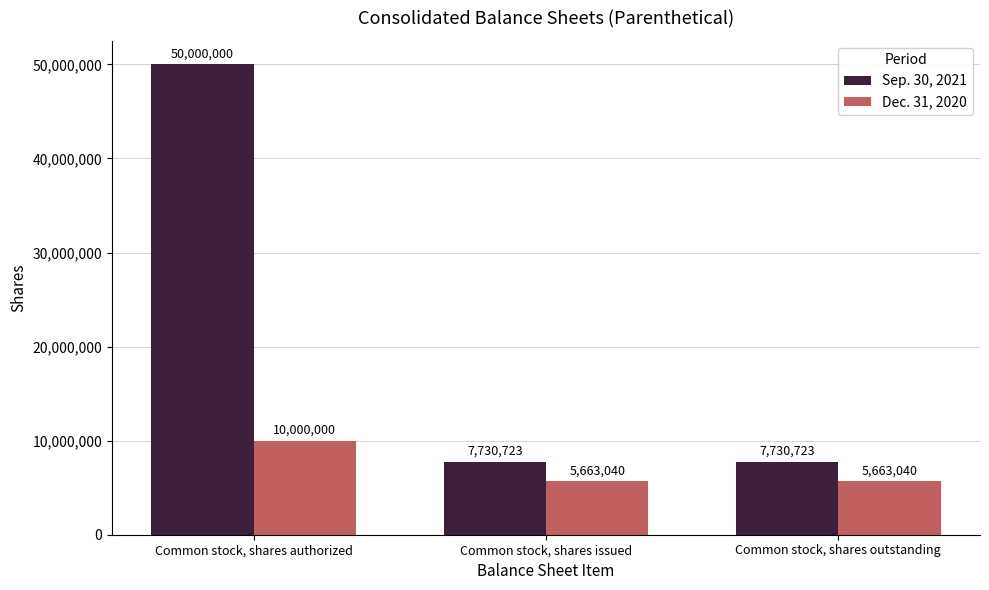

What is the value of the Sep. 30, 2021 bar at the 3rd from the left?

7730723